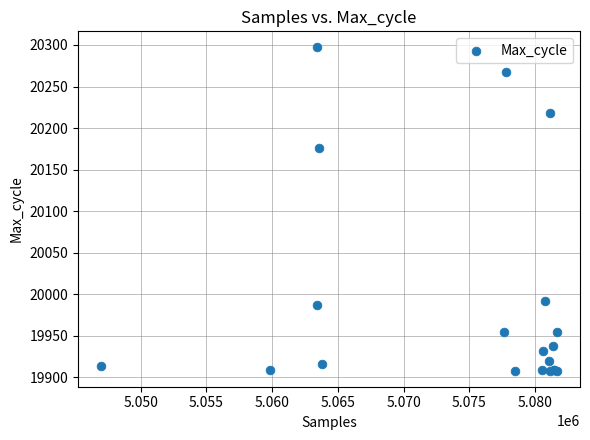

What Y value in the scatter plot is closest to 20102?

20176